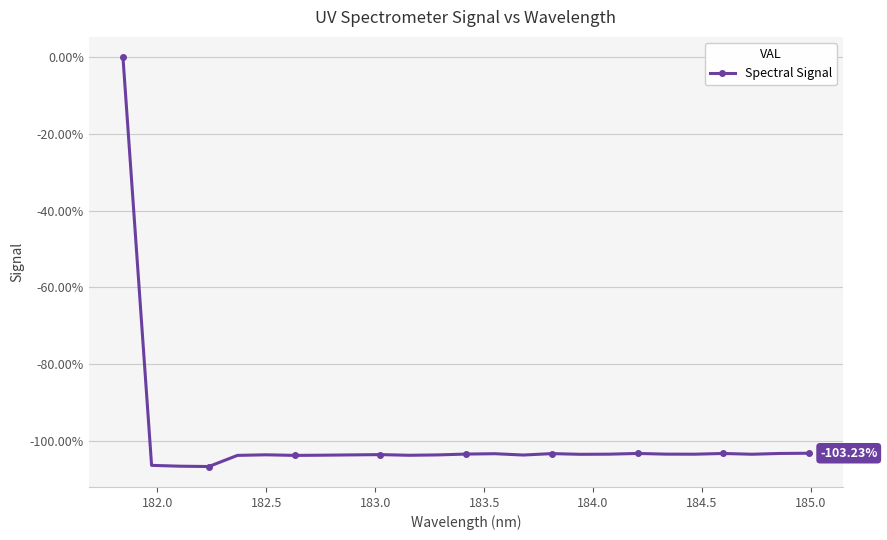

What is the sum of all values?

-2493.5